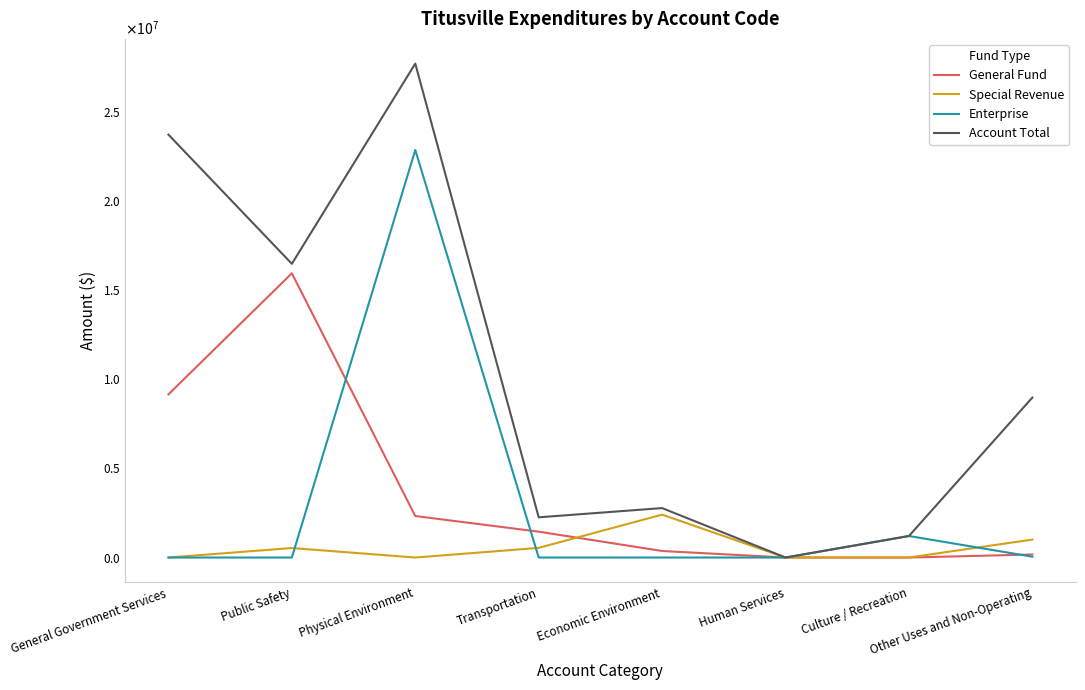

Reading left to right, what are all the values shown in this chart?

General Fund: 9150516	15943514	2327247	1451162	366804	138	0	169395
Special Revenue: 0	532007	0	541277	2406346	0	0	1007566
Enterprise: 0	0	22862079	0	0	0	1207176	46569
Account Total: 23720548	16475521	27705859	2255622	2773150	138	1207176	8972762